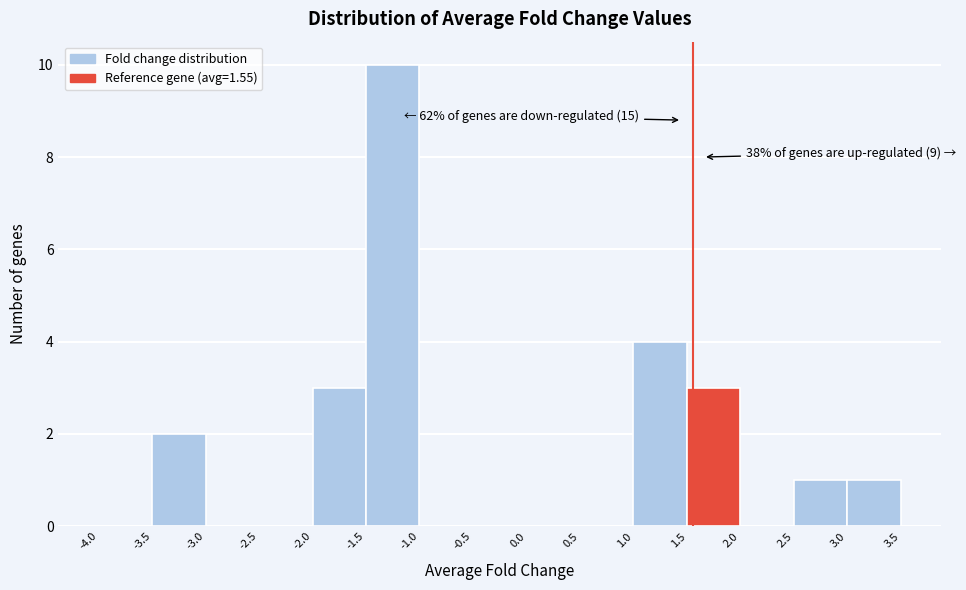

Which range on the x-axis has the tallest bar?

-1.5 to -1.0